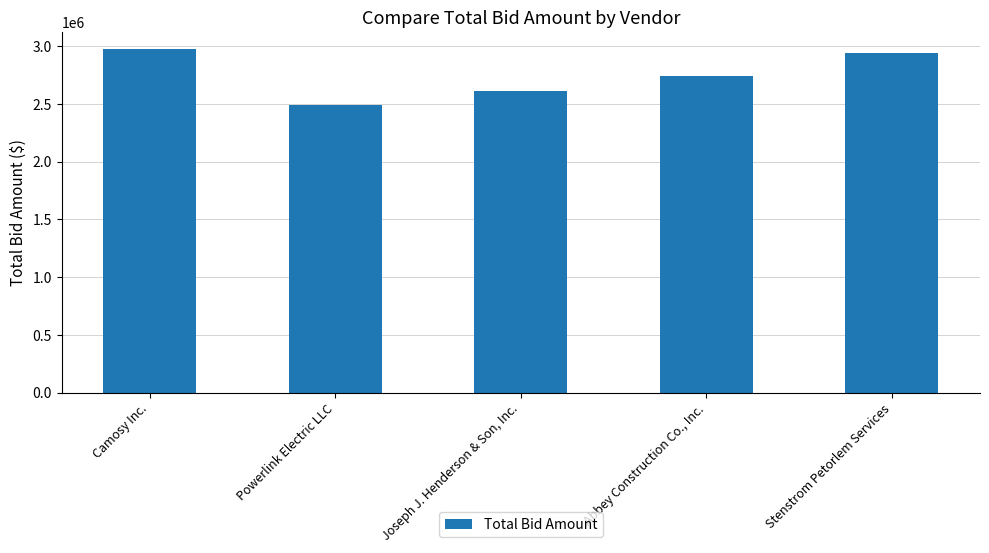

Is it true that the value at Stenstrom Petorlem Services is 5262878?

False